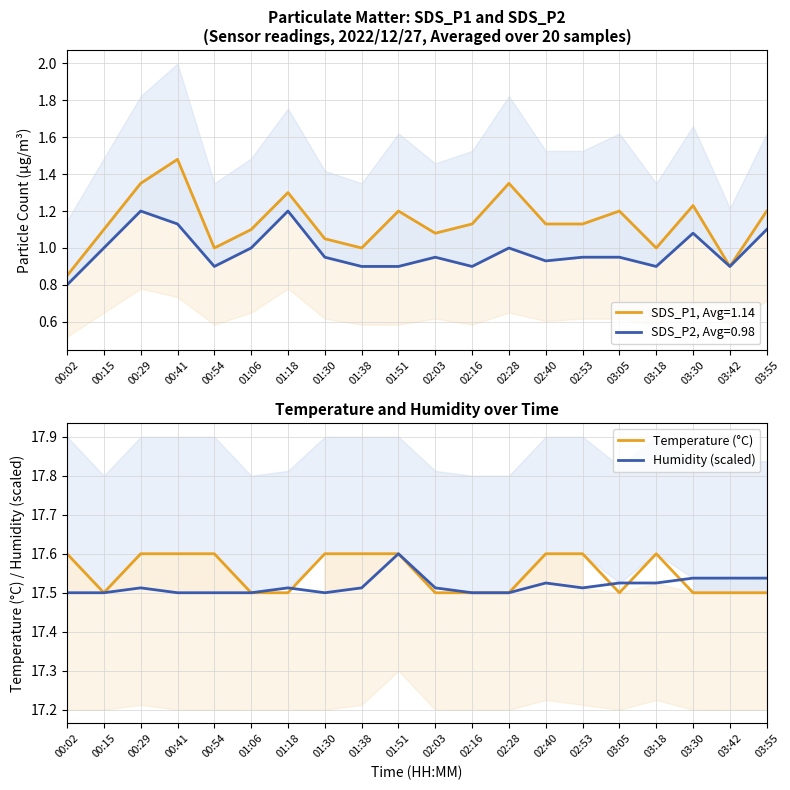

The value of Humidity (scaled) at 02:40 is 30.4. True or false?

False